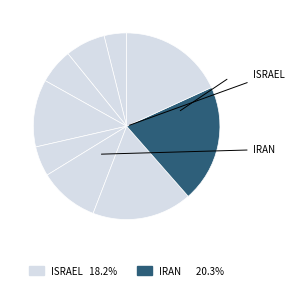

Rank the categories by value from lowest to highest.

Oman, United Arab Emirates, Jordan, Iraq, Saudi Arabia, Egypt, Turkey, Israel, Iran